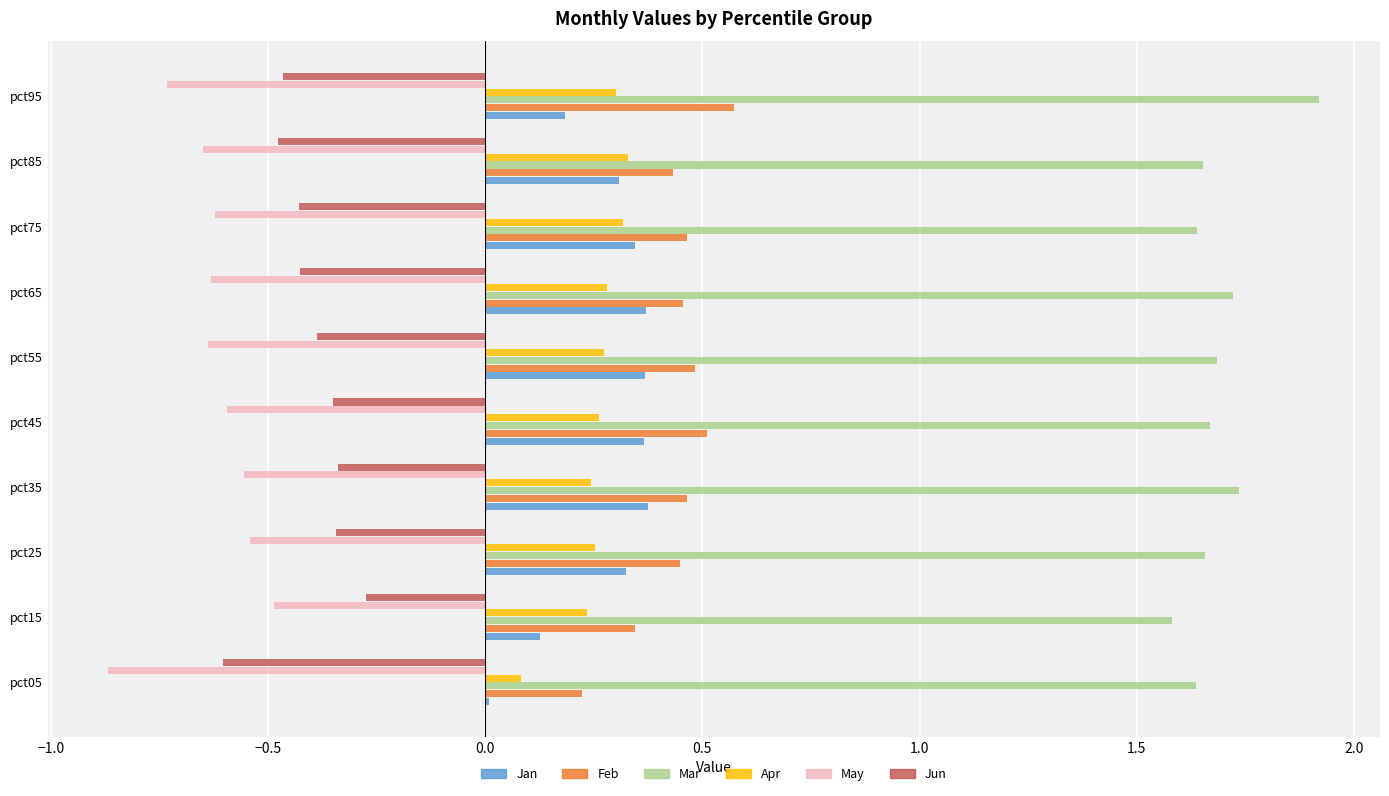

Which category has the lowest value in the Jun series?

pct05